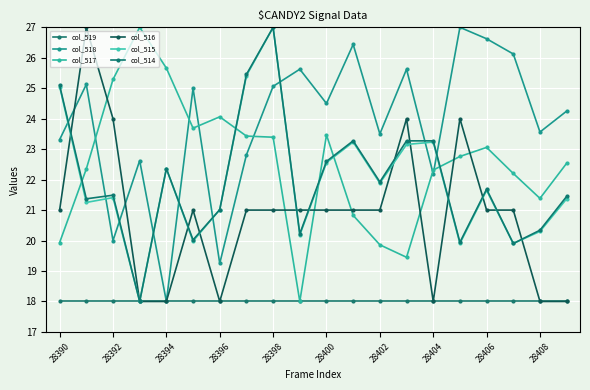

Which series has the widest spread of values?

col_518